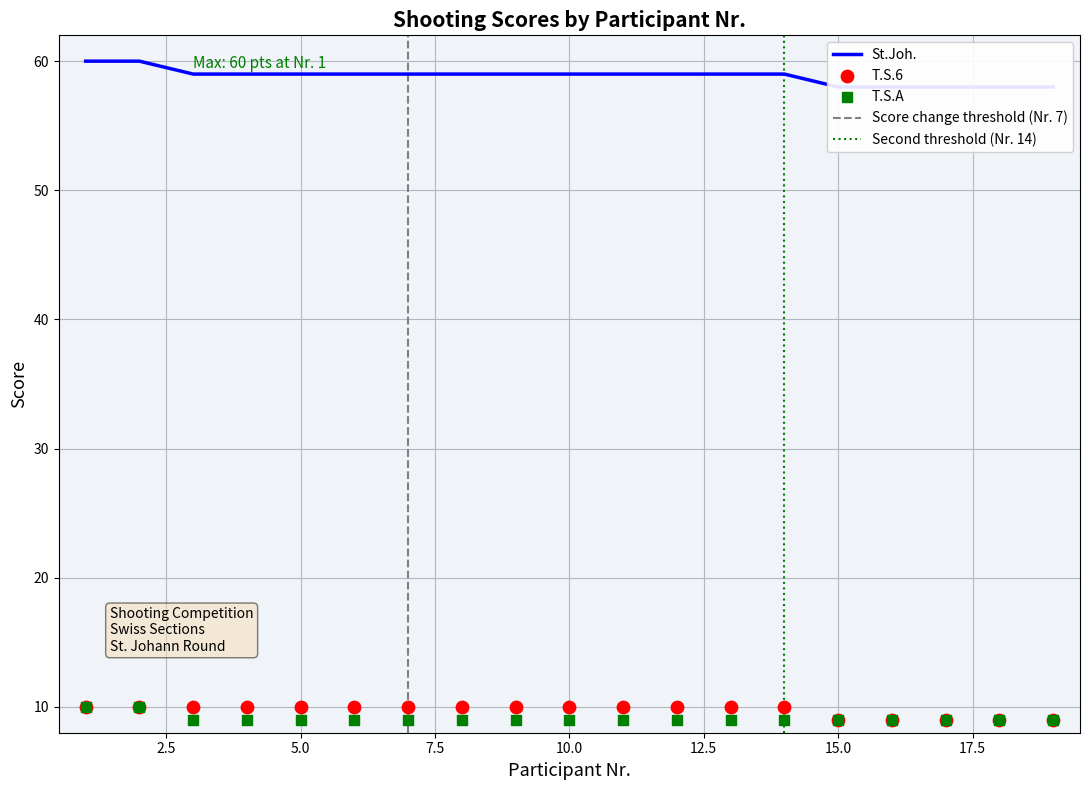

At how many categories does at least one series exceed 17?

19